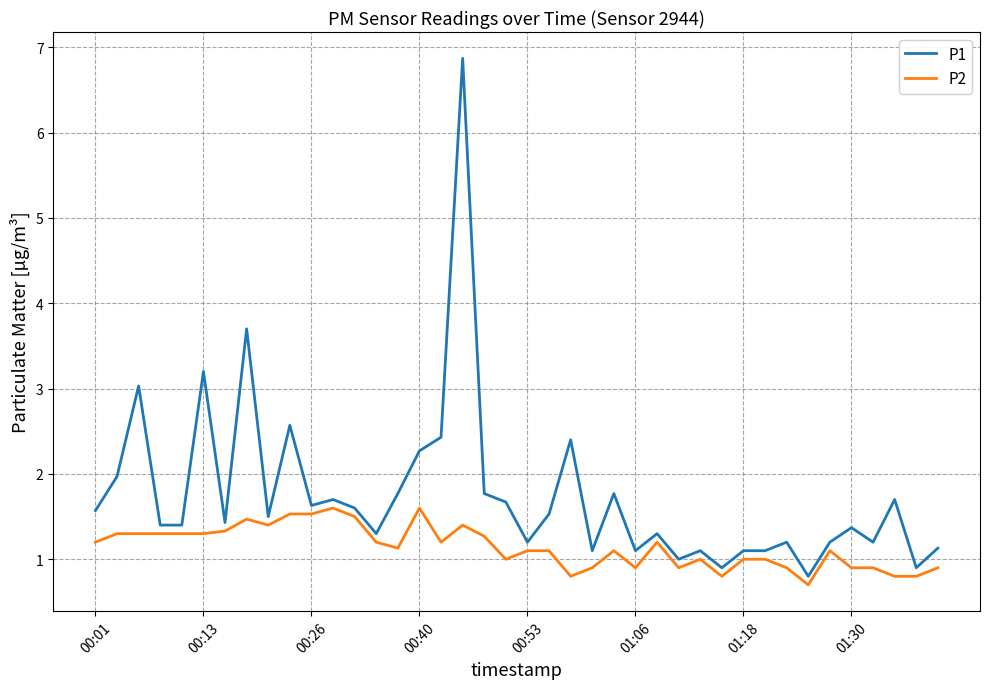

What is the difference between the maximum and second lowest values in the P2 series?

0.8